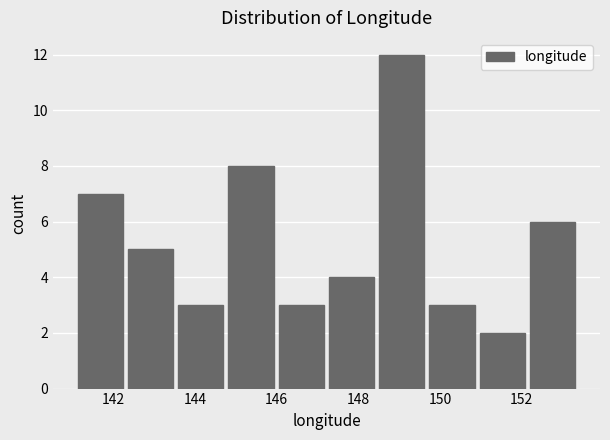

Which range on the x-axis has the tallest bar?

148.4 to 149.6